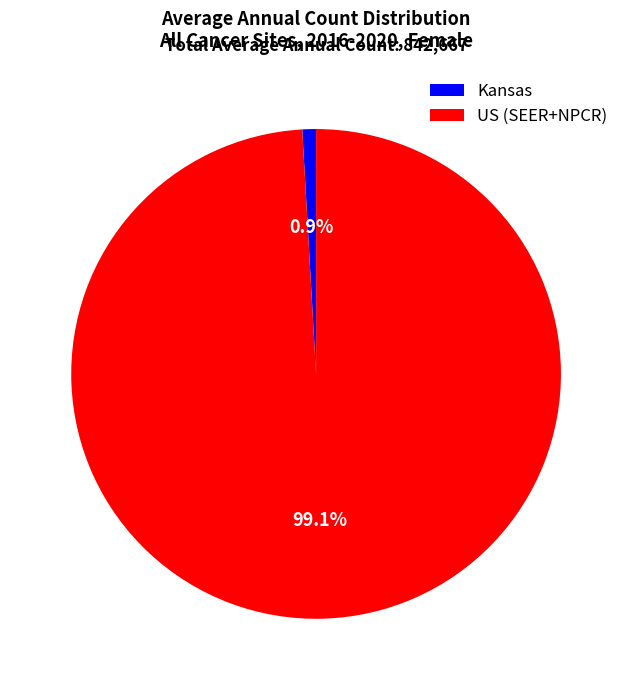

Rank the categories by value from lowest to highest.

Kansas, US (SEER+NPCR)